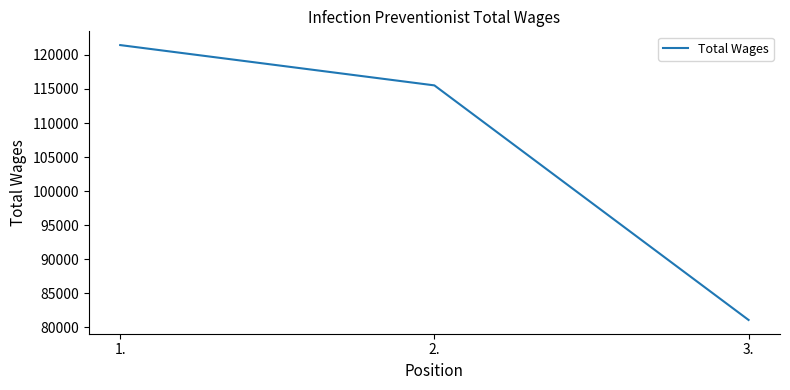

Does the chart have visible grid lines?

No